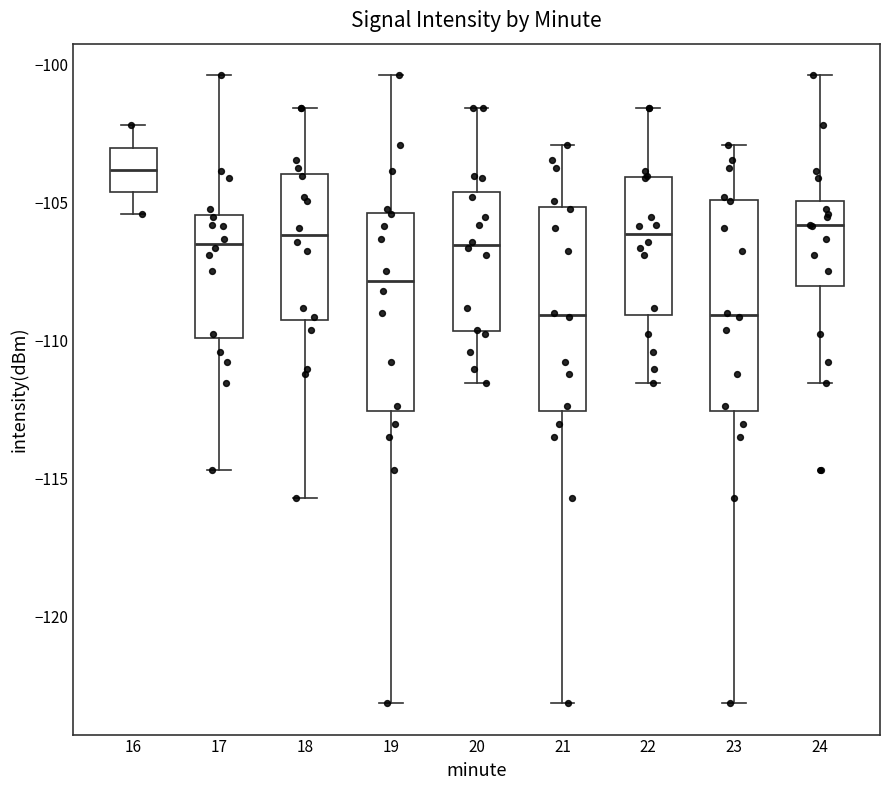

Reading left to right, read every box against the y-axis: the position of its median line, the range the box covers, and the ends of its whiskers. The values are not printed on the chart, so give them approximately, as read against the axis.

16: median -104.0, box -104.5 to -103.0, whiskers -105.5 to -102.0
17: median -106.5, box -110.0 to -105.5, whiskers -114.5 to -100.5
18: median -106.0, box -109.0 to -104.0, whiskers -115.5 to -101.5
19: median -108.0, box -112.5 to -105.5, whiskers -123.0 to -100.5
20: median -106.5, box -109.5 to -104.5, whiskers -111.5 to -101.5
21: median -109.0, box -112.5 to -105.0, whiskers -123.0 to -103.0
22: median -106.0, box -109.0 to -104.0, whiskers -111.5 to -101.5
23: median -109.0, box -112.5 to -105.0, whiskers -123.0 to -103.0
24: median -106.0, box -108.0 to -105.0, whiskers -111.5 to -100.5